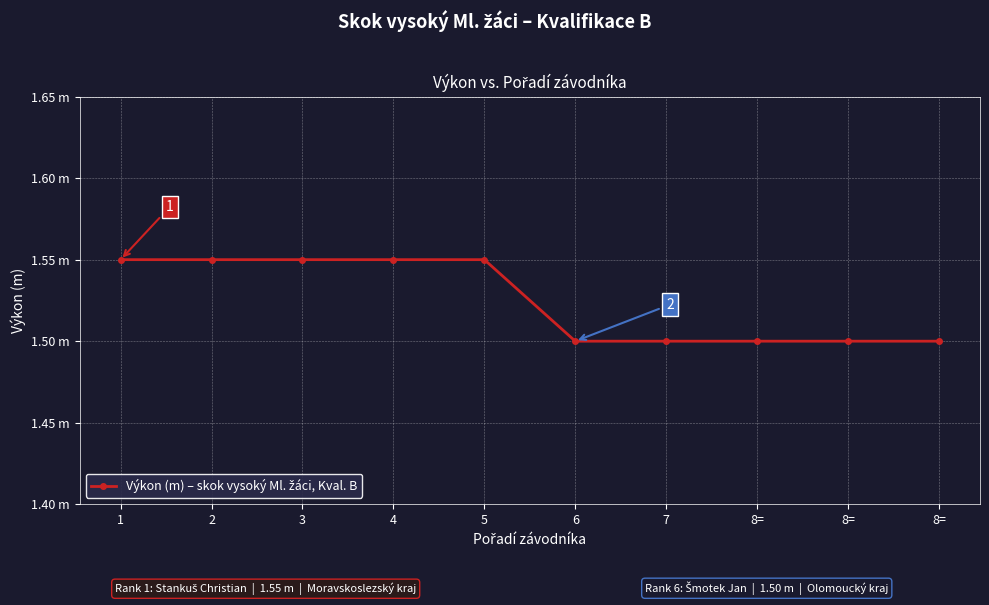

What is the label of the 6th point from the right?

5